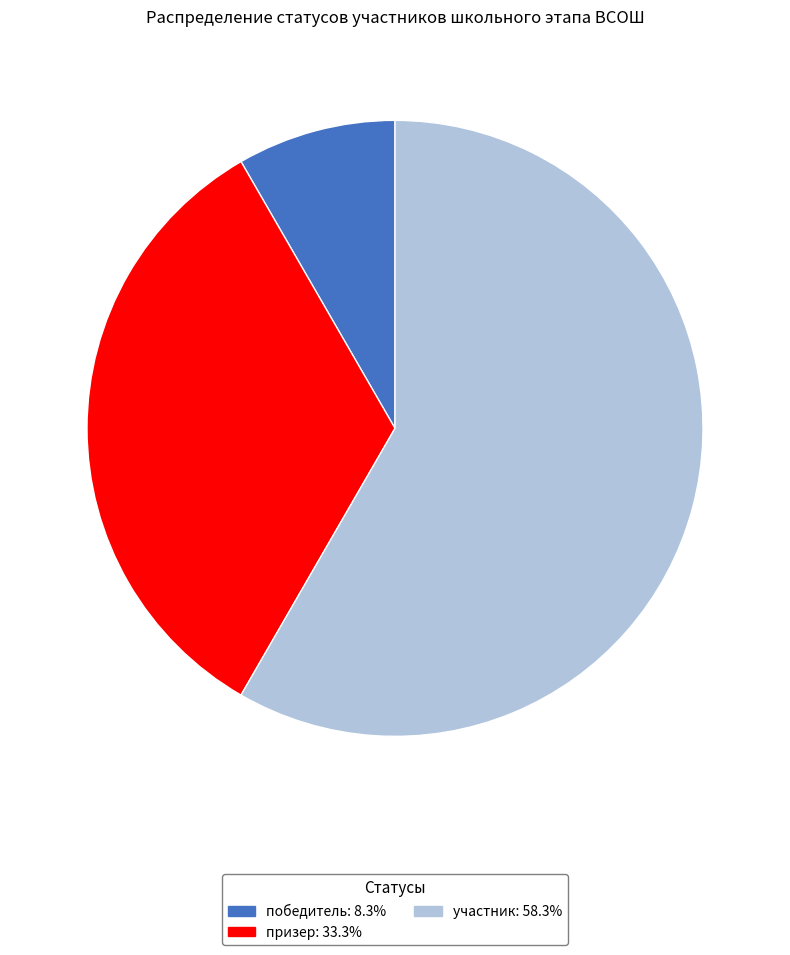

How many slices are in this pie chart?

3